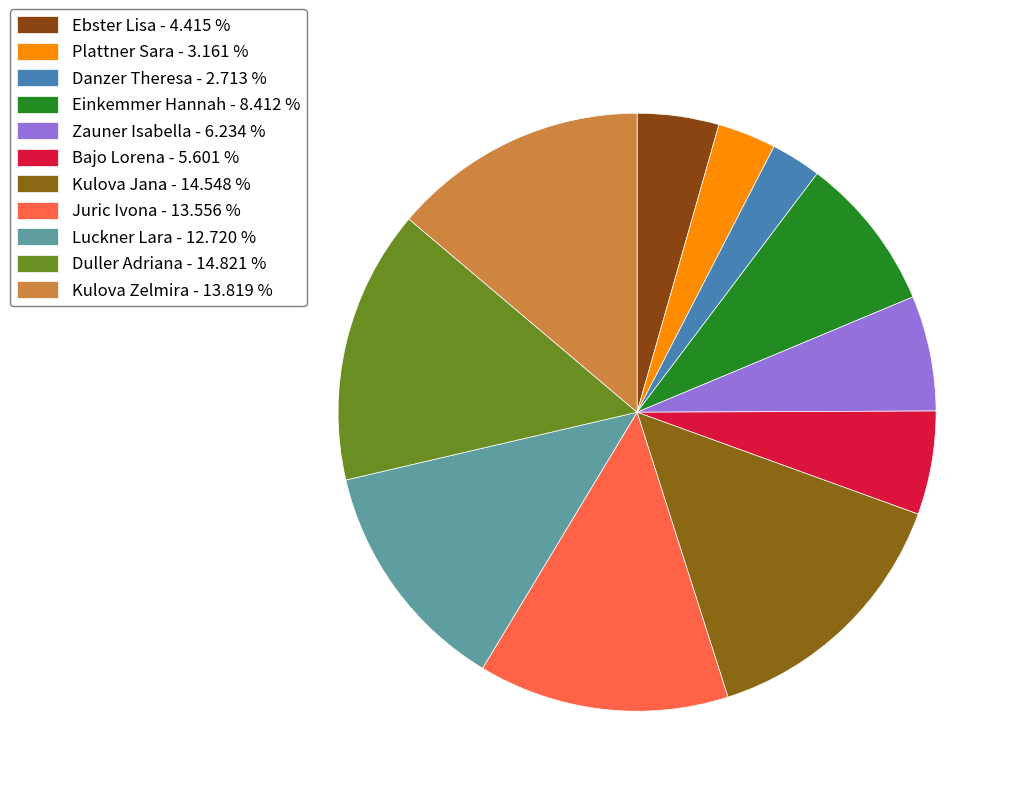

How many slices are in this pie chart?

11